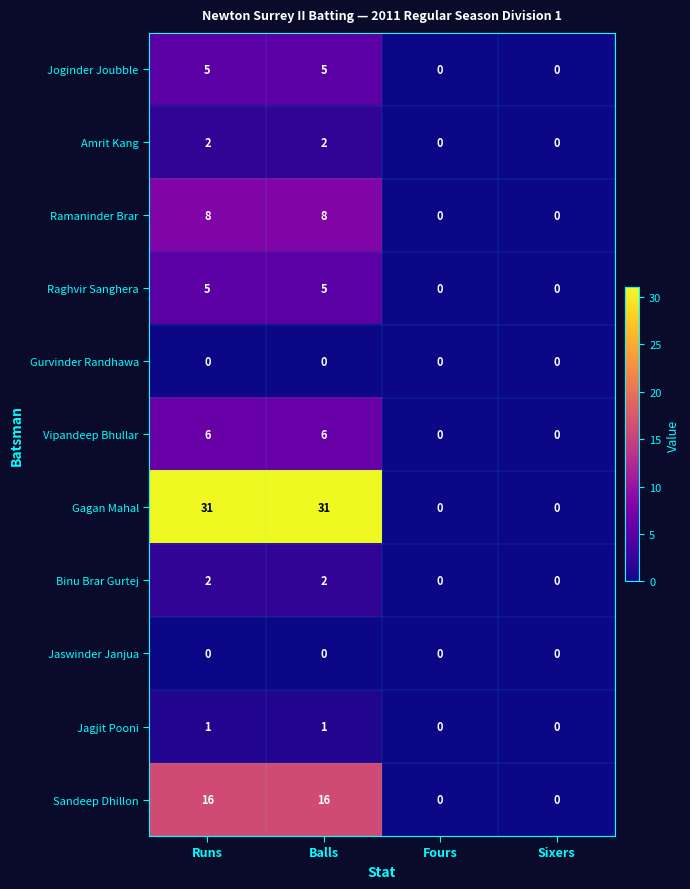

What is the sum of all Vipandeep Bhullar values?

12